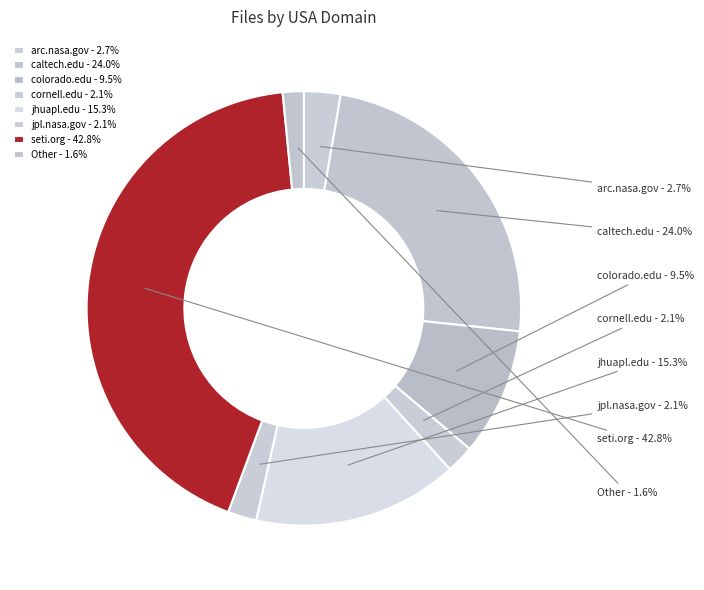

Count the number of slices in the pie.

8